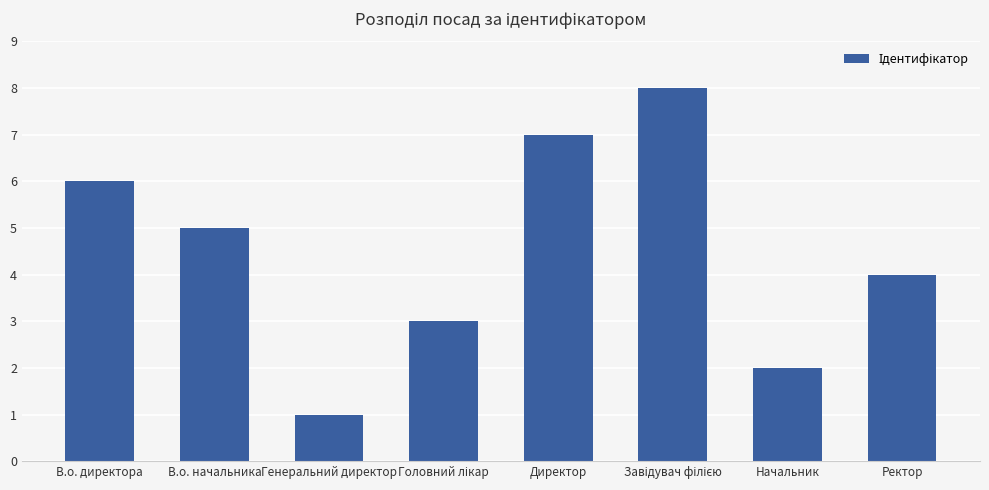

Which category has the lowest value across all series?

Генеральний директор